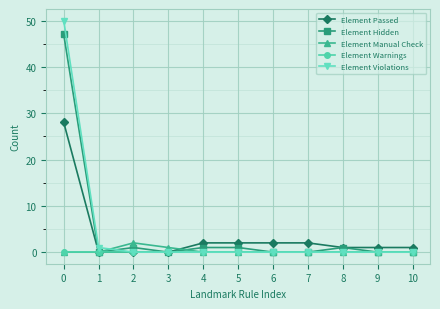

List the series in order of their peak value, lowest first.

Element Warnings, Element Manual Check, Element Passed, Element Hidden, Element Violations